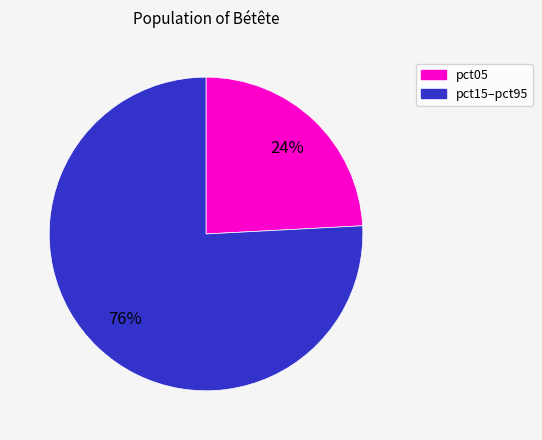

How many segments does this pie chart have?

2